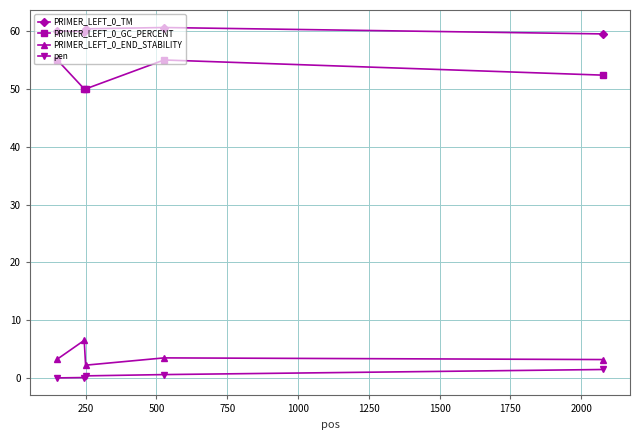

What is the greatest value displayed?

60.6